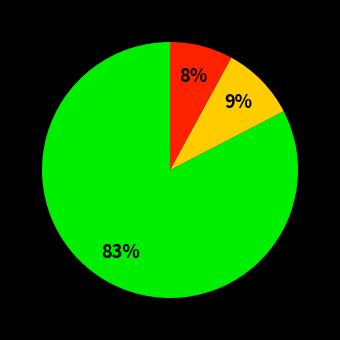

To the nearest percent, what is the difference between the largest and smallest slice percentages?

75%